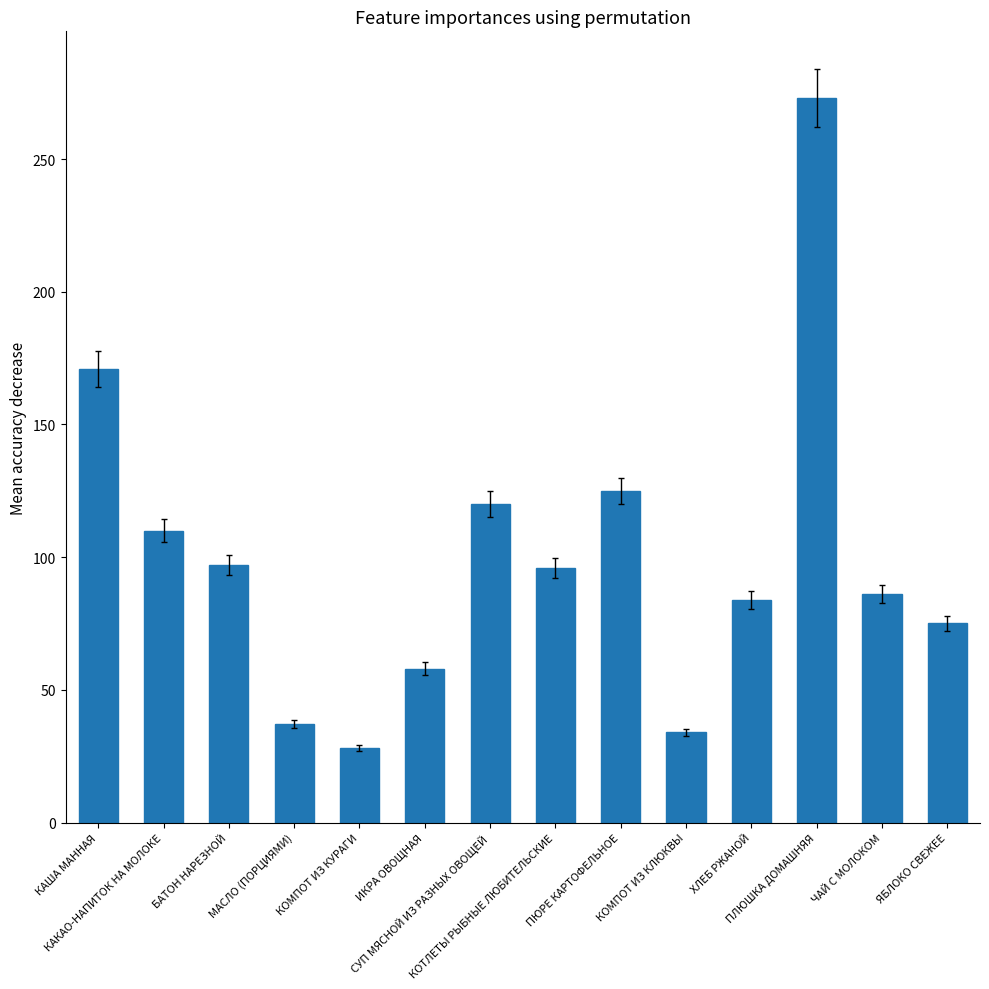

The value at МАСЛО (ПОРЦИЯМИ) is 50. True or false?

False